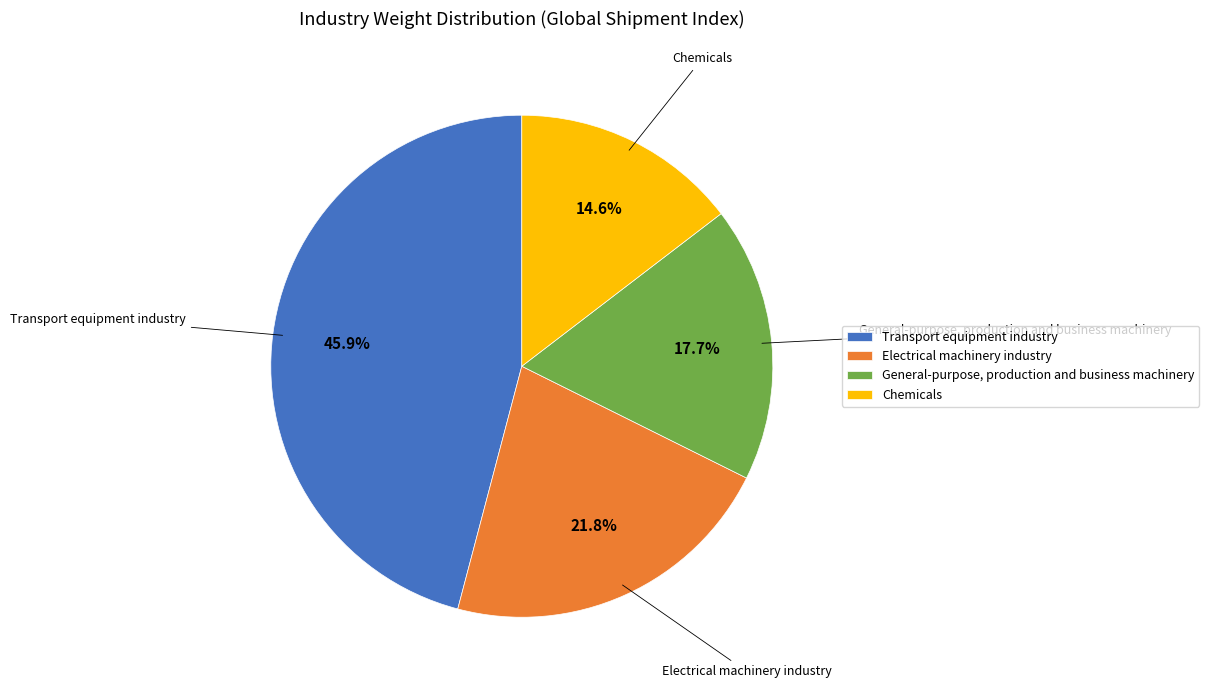

What is the total percentage of Transport equipment industry and General-purpose, production and business machinery?

63.6%